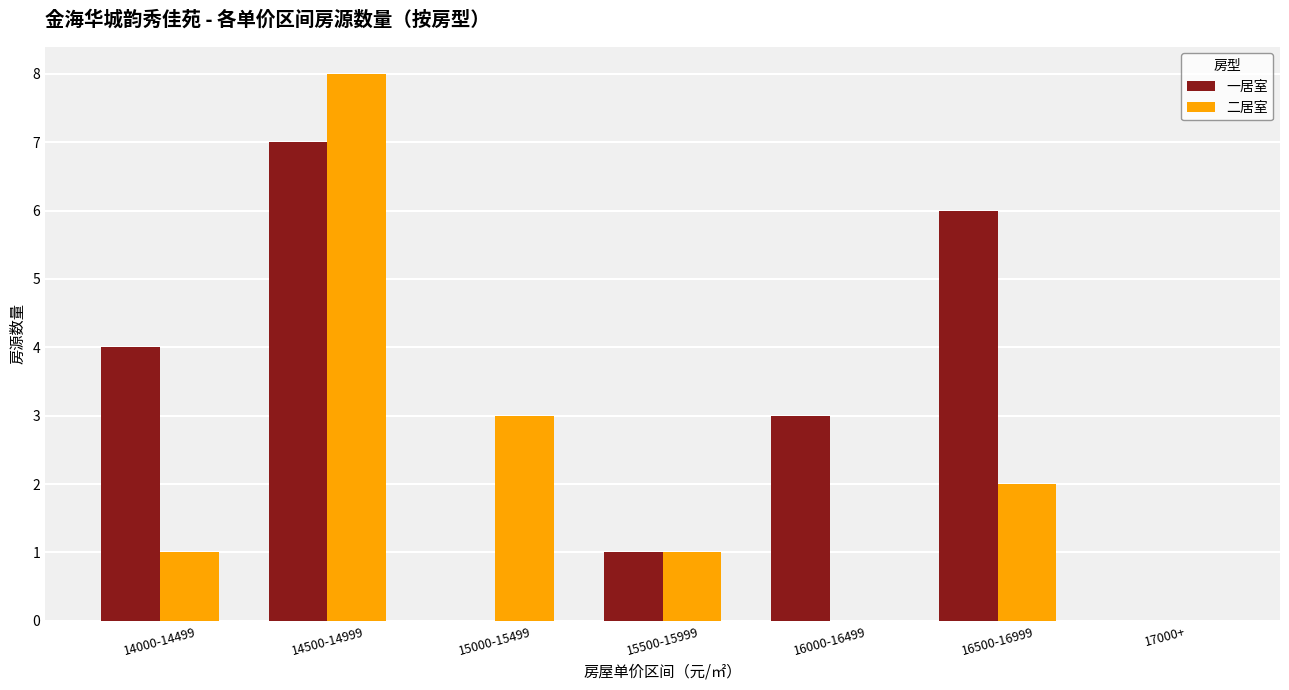

Reading left to right, what are all the values shown in this chart?

一居室: 14000-14499=4	14500-14999=7	15000-15499=0	15500-15999=1	16000-16499=3	16500-16999=6	17000+=0
二居室: 14000-14499=1	14500-14999=8	15000-15499=3	15500-15999=1	16000-16499=0	16500-16999=2	17000+=0